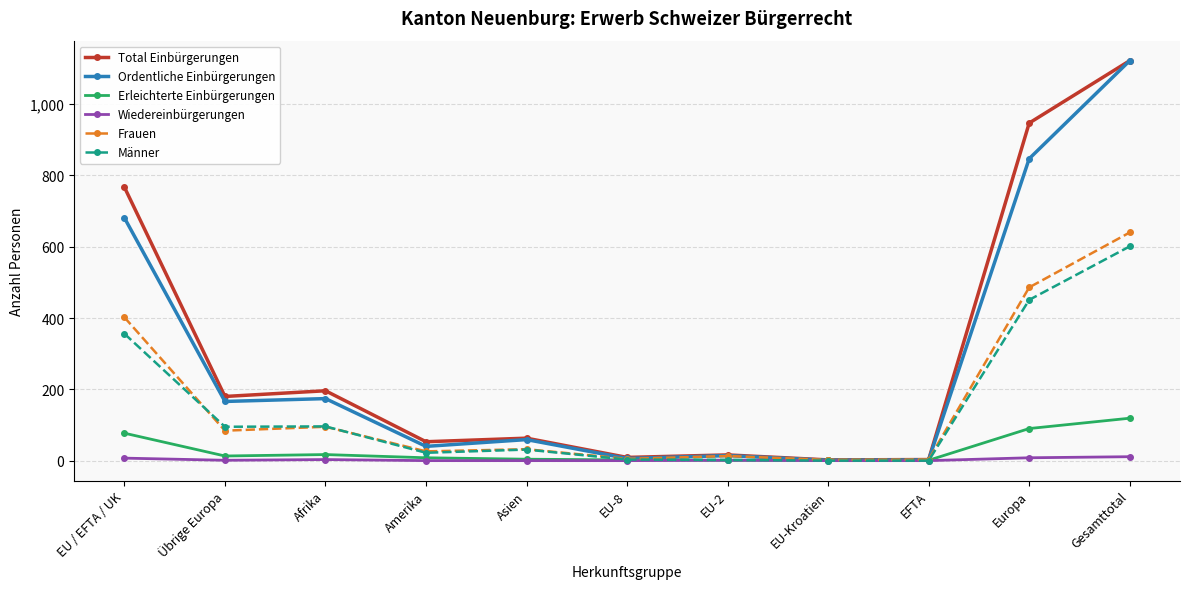

Which series has the largest total across all categories?

Total Einbürgerungen